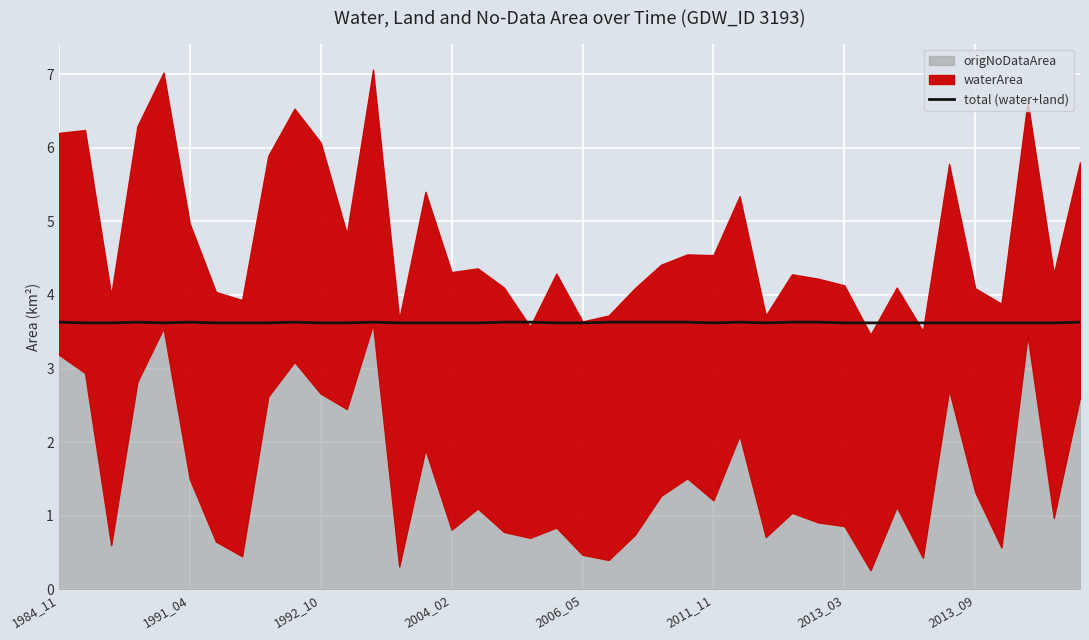

What is the highest value of the total (water+land) series?

3.6